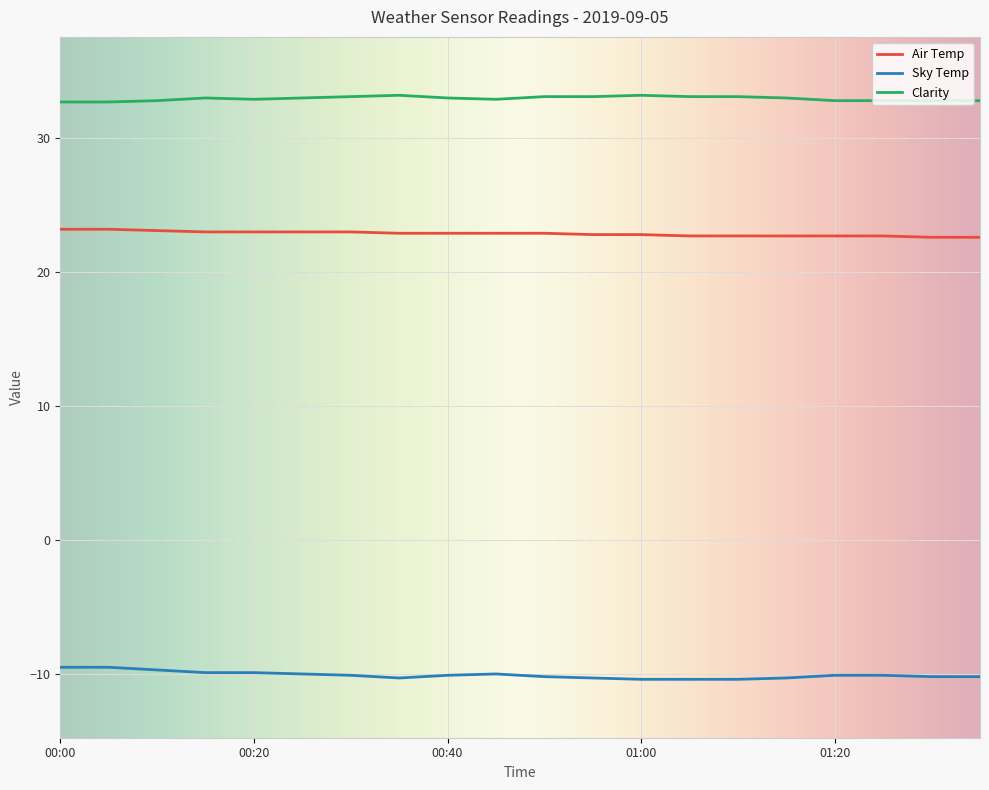

True or false: Sky Temp and Clarity intersect in this chart.

False